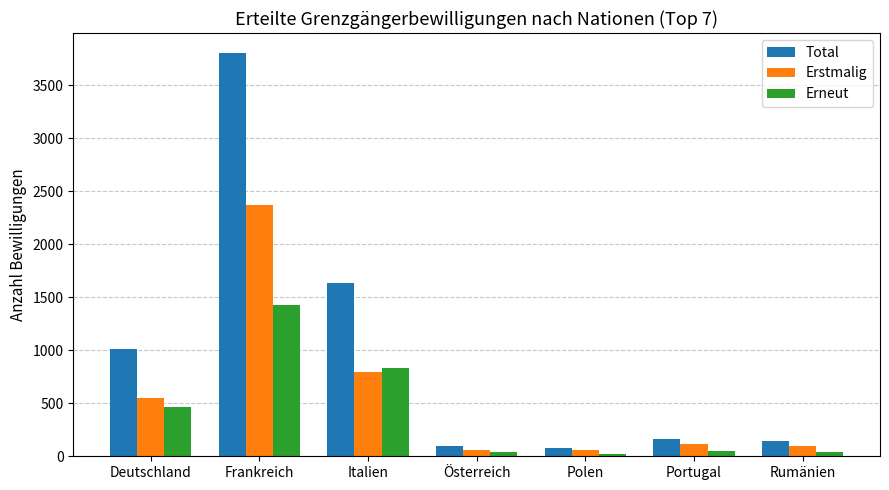

What is the average value of the Erstmalig series?

578